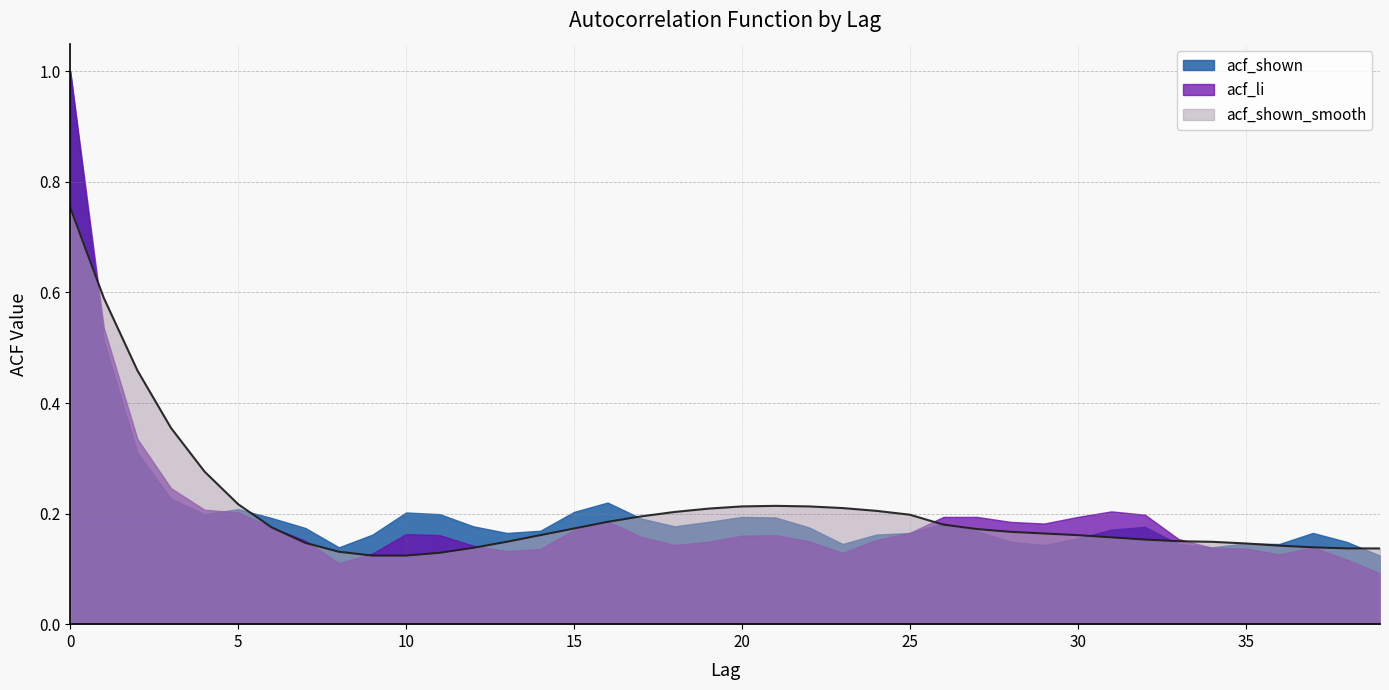

How many lines are shown in the chart?

3